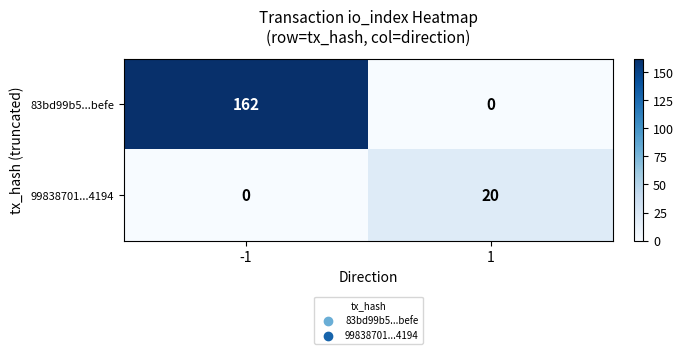

What is the difference between the maximum and minimum values in the 99838701...4194 series?

20